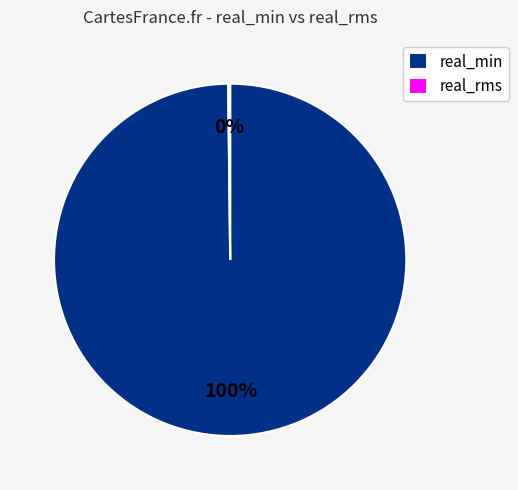

True or false: real_min accounts for 94% of the total.

False